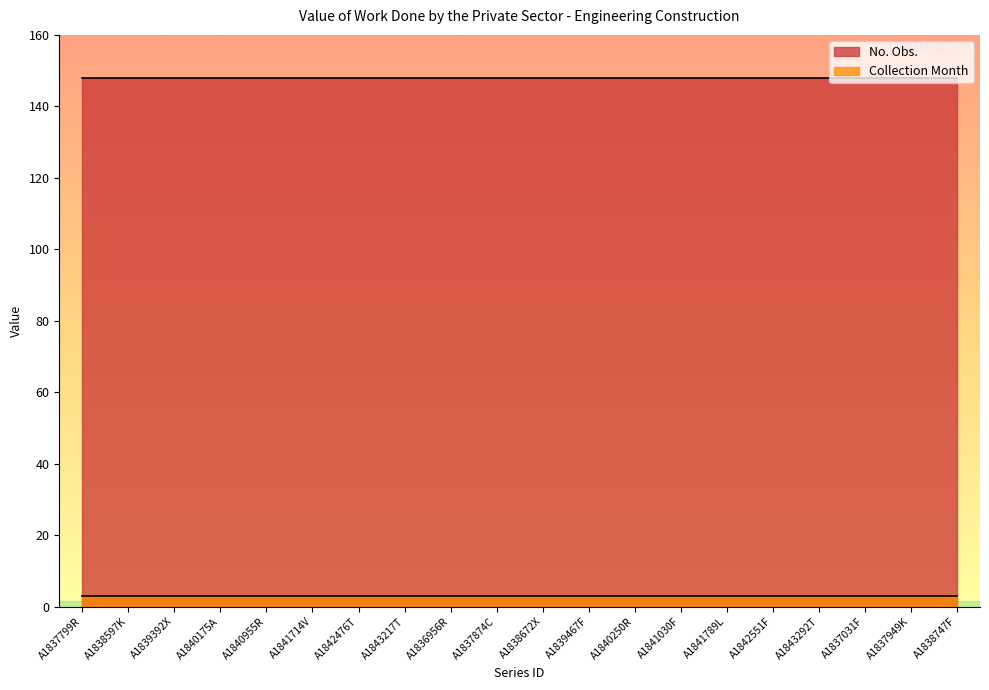

Reading left to right, what are all the values shown in this chart?

No. Obs.: A1837799R=148	A1838597K=148	A1839392X=148	A1840175A=148	A1840955R=148	A1841714V=148	A1842476T=148	A1843217T=148	A1836956R=148	A1837874C=148	A1838672X=148	A1839467F=148	A1840250R=148	A1841030F=148	A1841789L=148	A1842551F=148	A1843292T=148	A1837031F=148	A1837949K=148	A1838747F=148
Collection Month: A1837799R=3	A1838597K=3	A1839392X=3	A1840175A=3	A1840955R=3	A1841714V=3	A1842476T=3	A1843217T=3	A1836956R=3	A1837874C=3	A1838672X=3	A1839467F=3	A1840250R=3	A1841030F=3	A1841789L=3	A1842551F=3	A1843292T=3	A1837031F=3	A1837949K=3	A1838747F=3